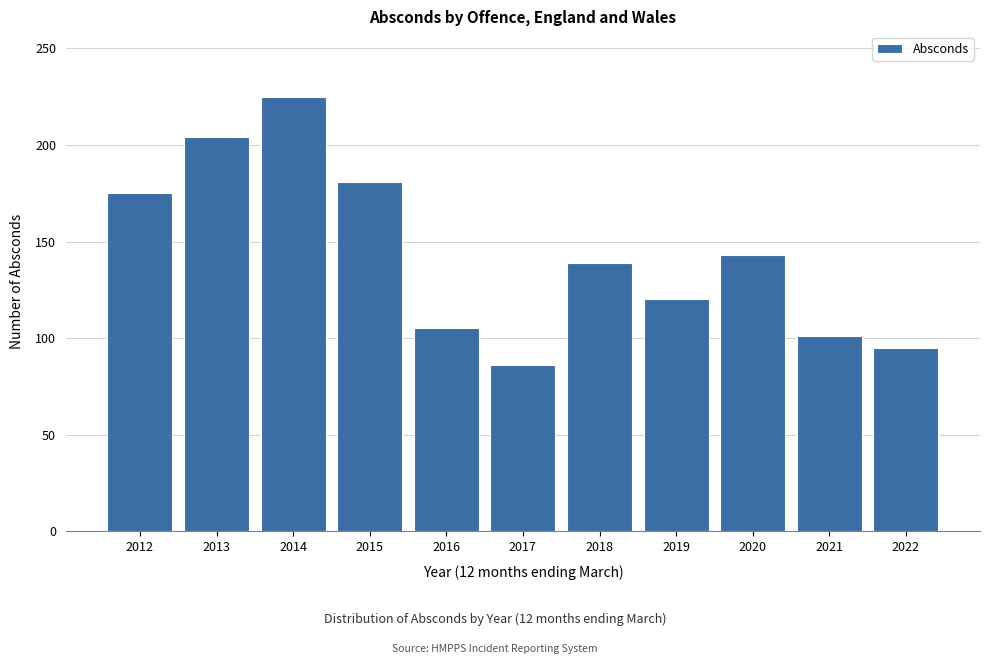

Reading left to right, transcribe all the data shown in this chart.

175	204	225	181	105	86	139	120	143	101	95